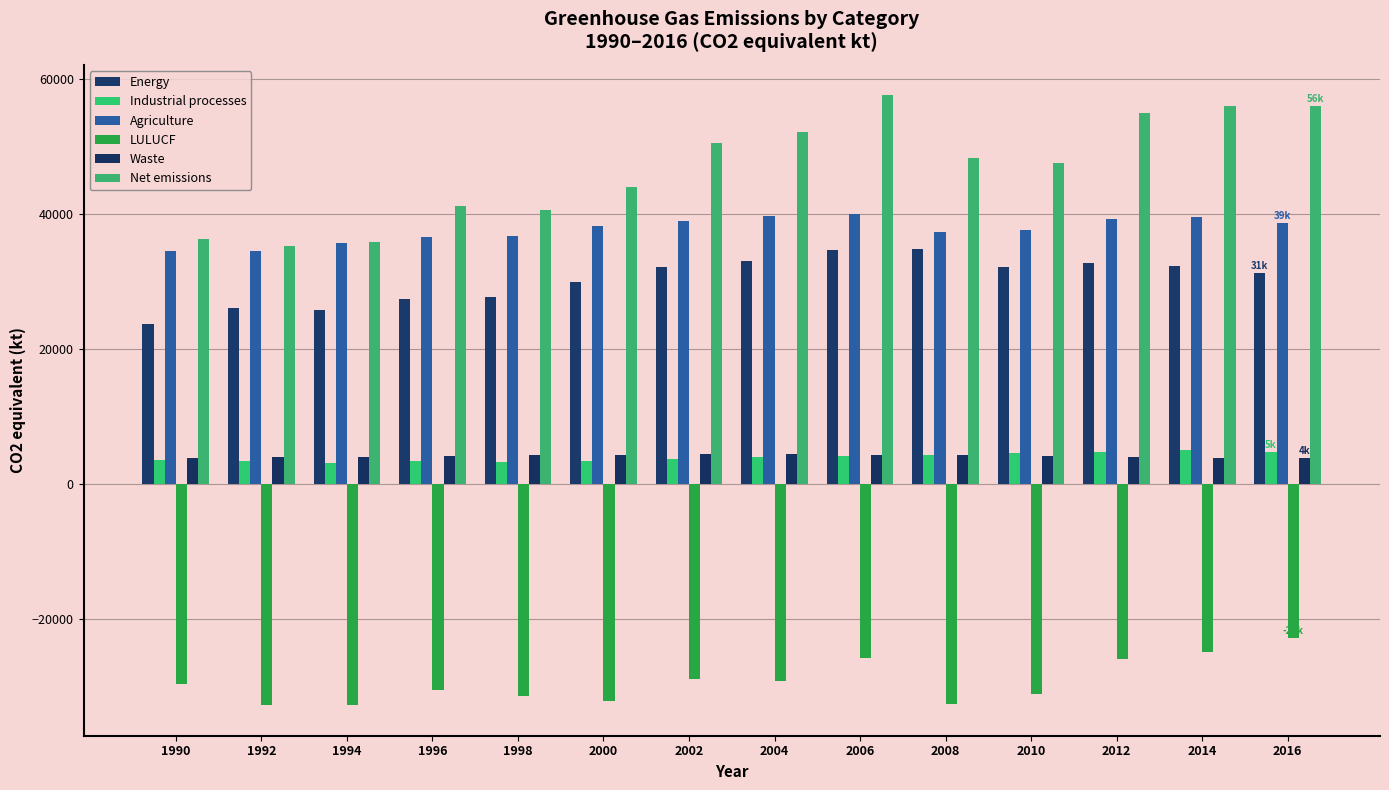

Count the number of categories in the chart.

14